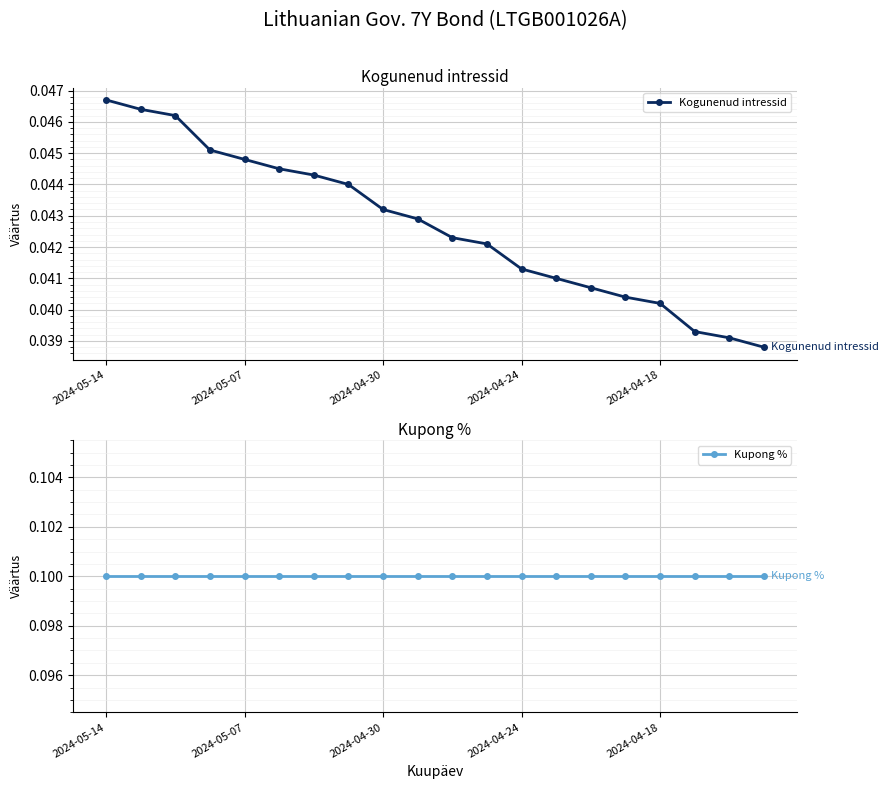

Rank the series by their average value, from highest to lowest.

Kupong %, Kogunenud intressid